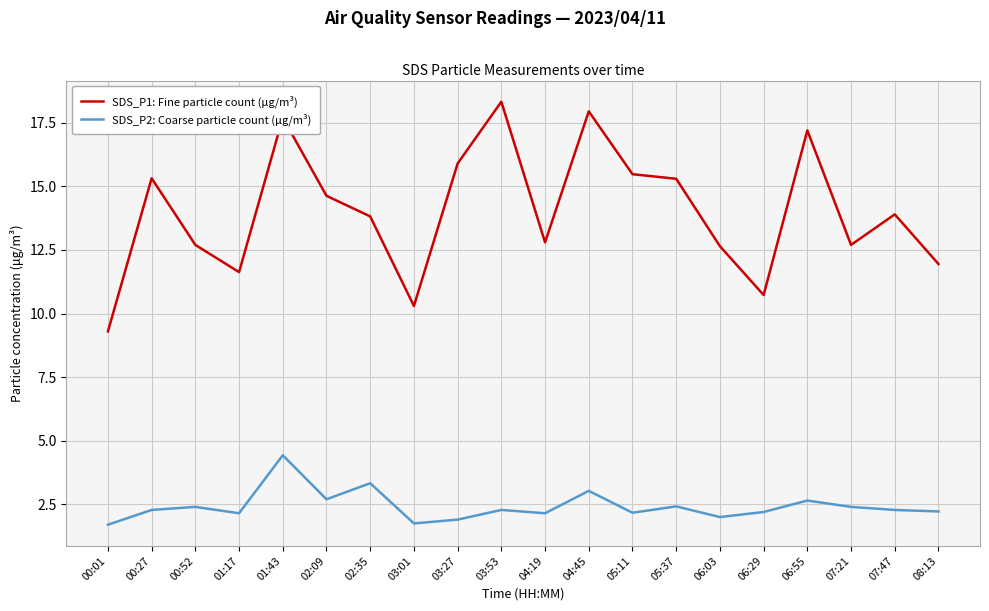

Rank the series at 03:53 from lowest to highest value.

SDS_P2: Coarse particle count (μg/m³), SDS_P1: Fine particle count (μg/m³)